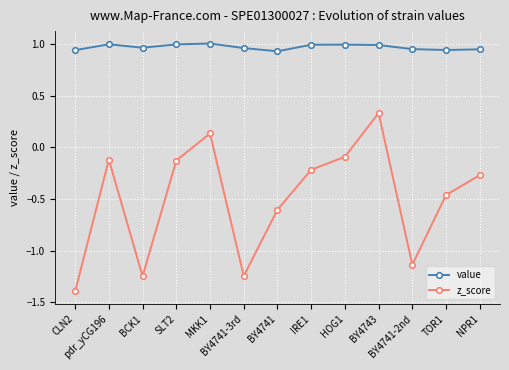

True or false: value has a value of 1.6 at NPR1.

False